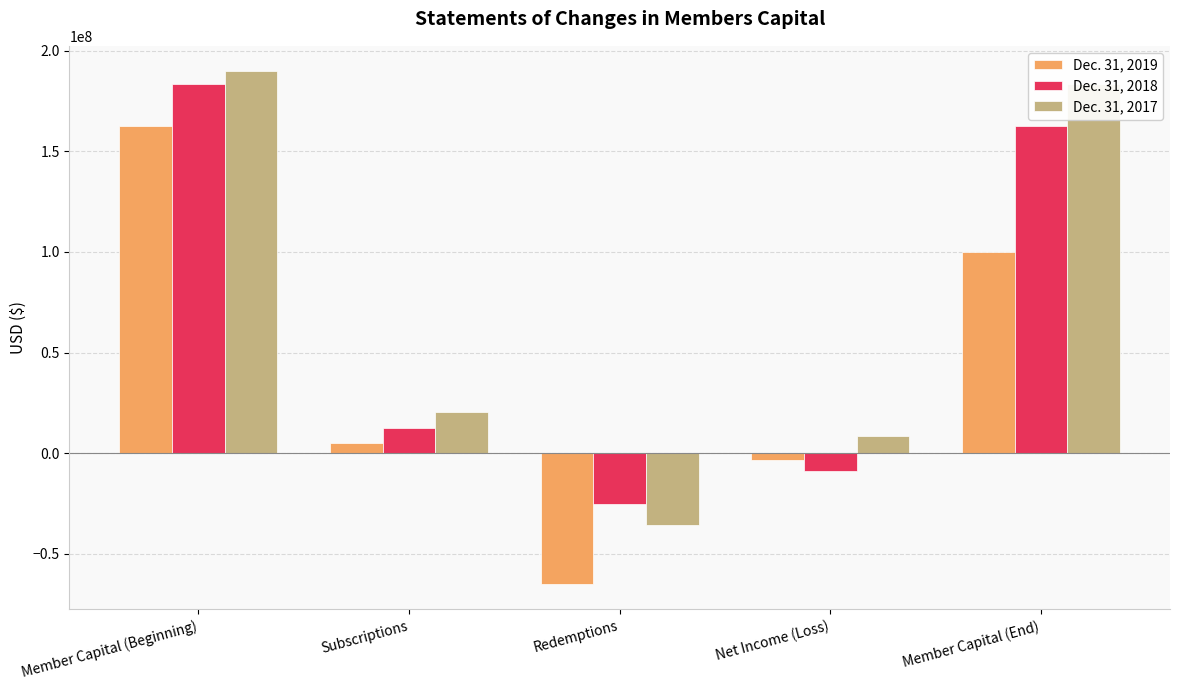

What is the difference between the Dec. 31, 2018 values at Net Income (Loss) and Redemptions?

16307841